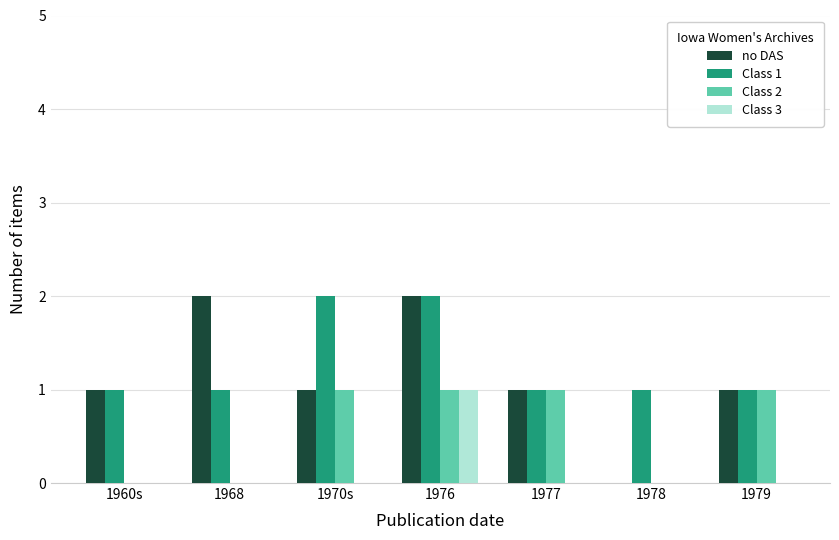

Are the bars grouped side by side (vs. stacked)?

Yes